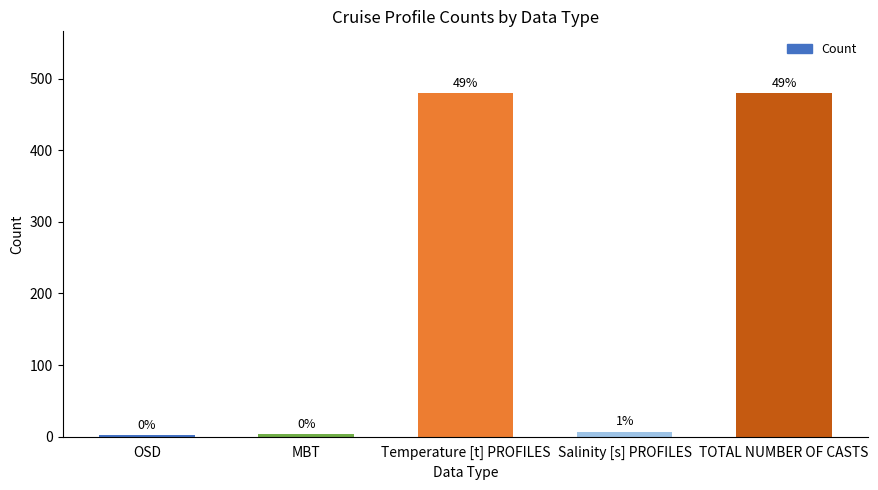

How many bars are there in total?

5